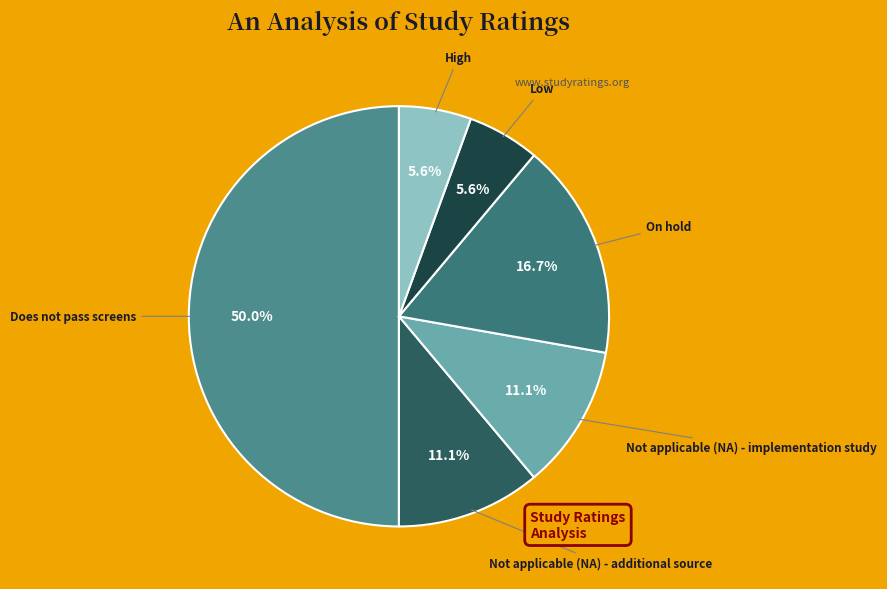

Count the number of slices in the pie.

6